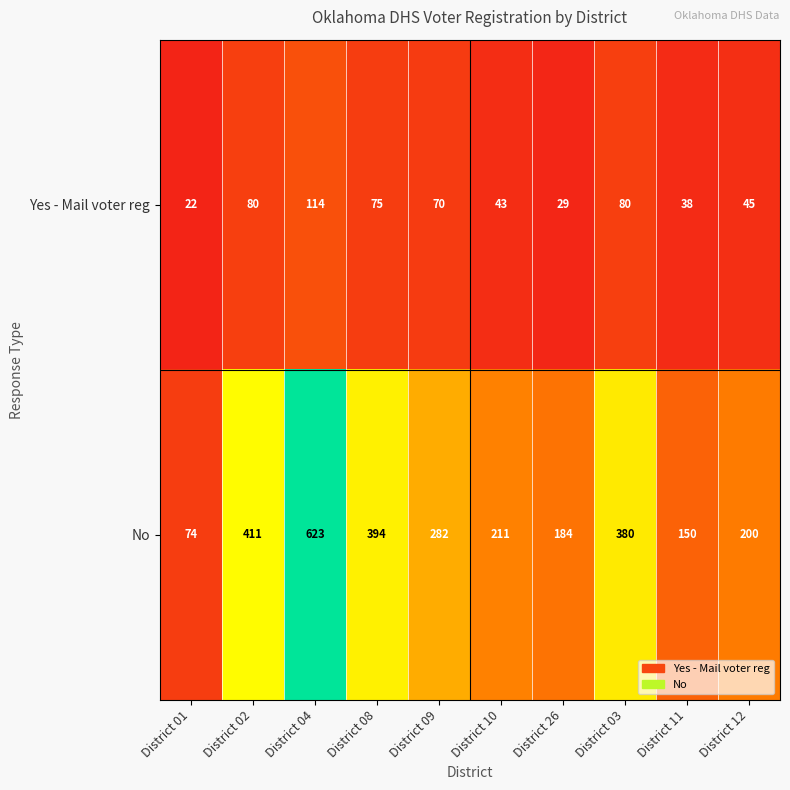

Rank the series by their maximum value, from lowest to highest.

Yes - Mail voter reg, No